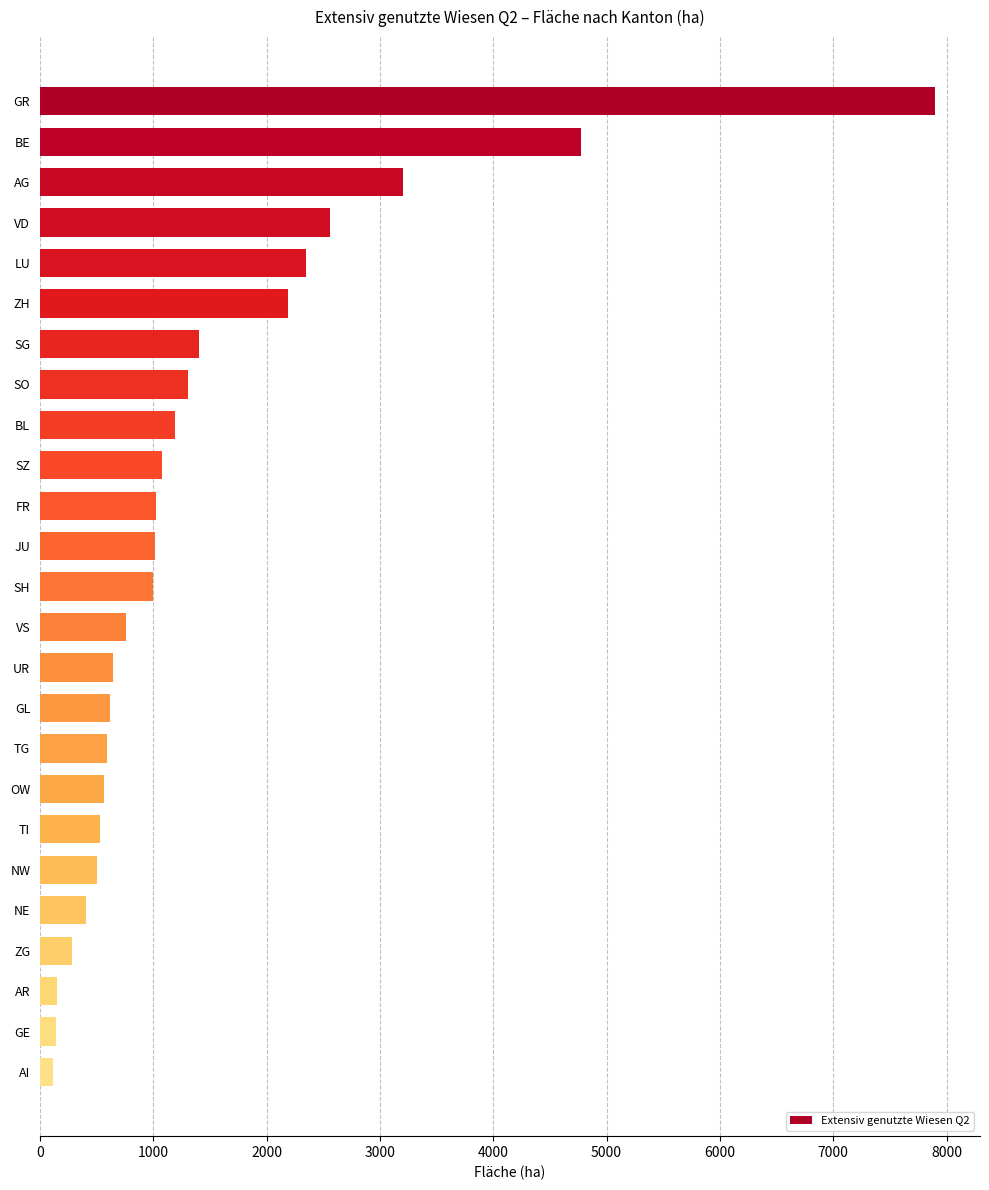

Are the bars horizontal?

Yes